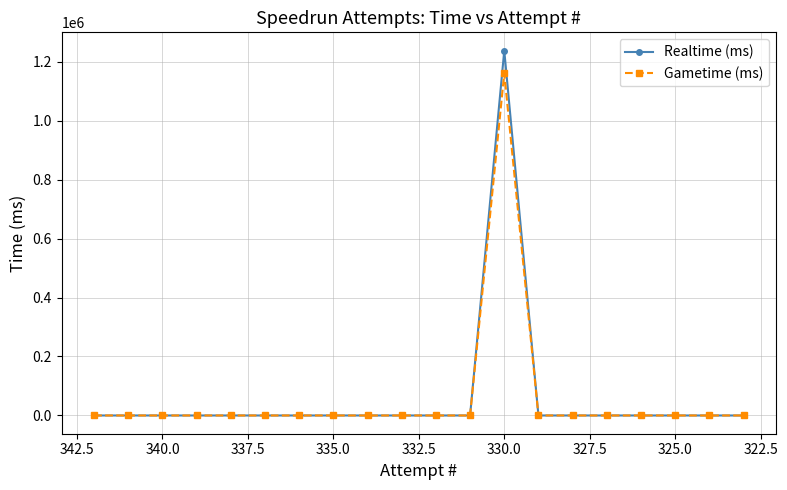

True or false: Gametime (ms) and Realtime (ms) intersect in this chart.

False